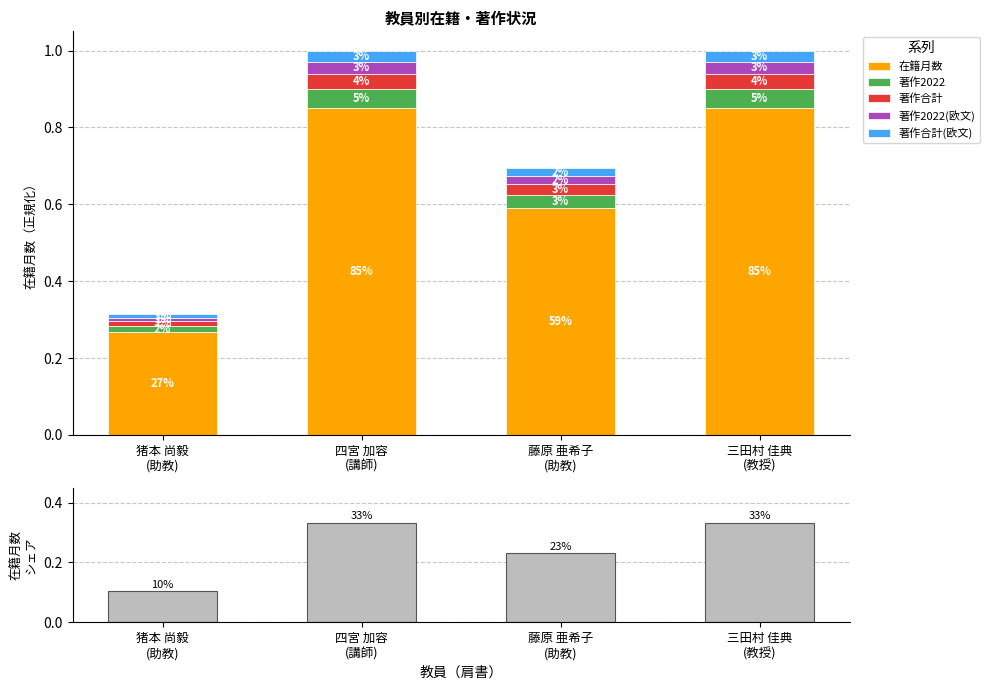

How many bars are there in total?

24